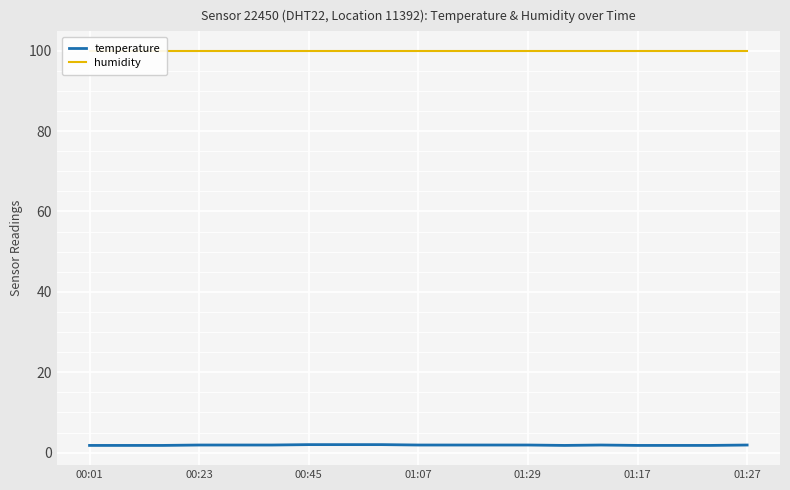

Reading right to left, transcribe all the data shown in this chart.

temperature: 1.9	1.8	1.8	1.8	1.9	1.8	1.9	1.9	1.9	1.9	2.0	2.0	2.0	1.9	1.9	1.9	1.8	1.8	1.8
humidity: 99.9	99.9	99.9	99.9	99.9	99.9	99.9	99.9	99.9	99.9	99.9	99.9	99.9	99.9	99.9	99.9	99.9	99.9	99.9